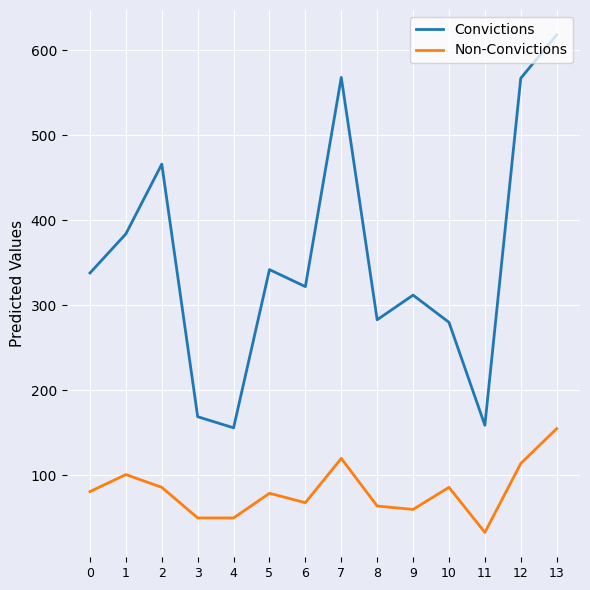

What is the lowest value of the Convictions series?

156